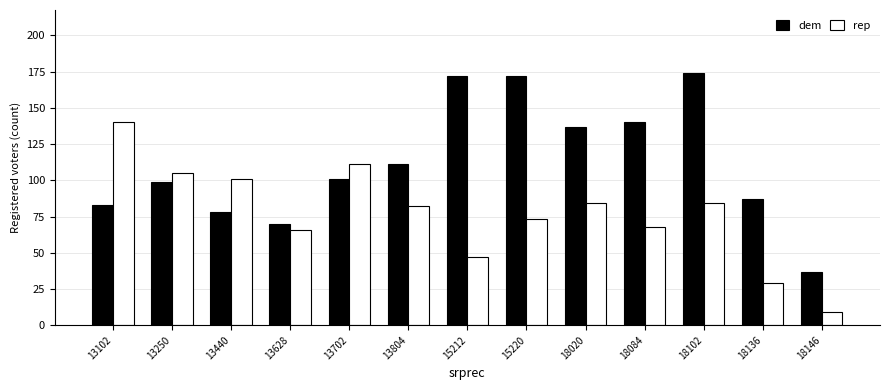

How many data points in rep are less than 82?

6